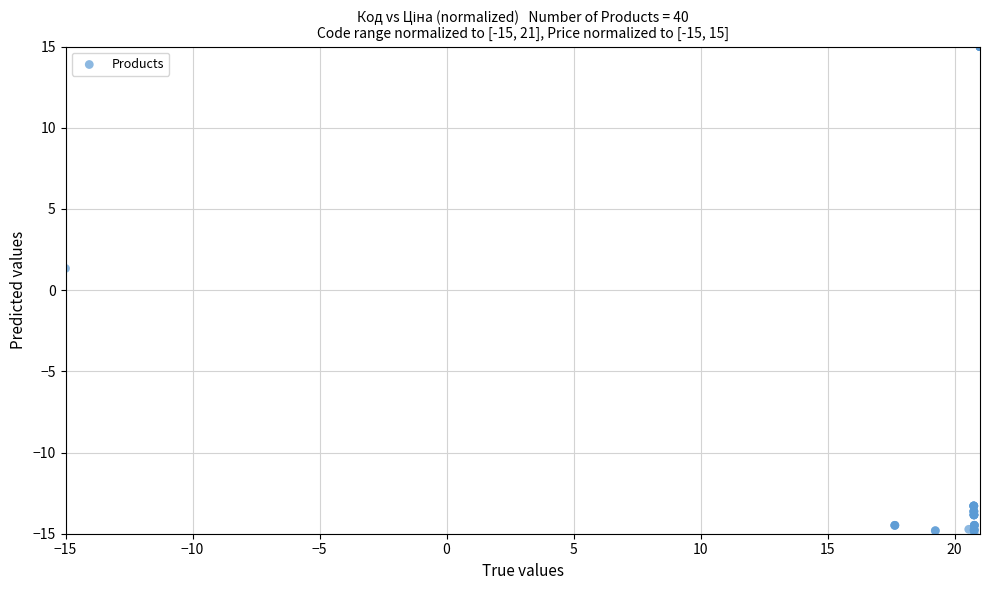

What Y value in the scatter plot is closest to 0?

1.3